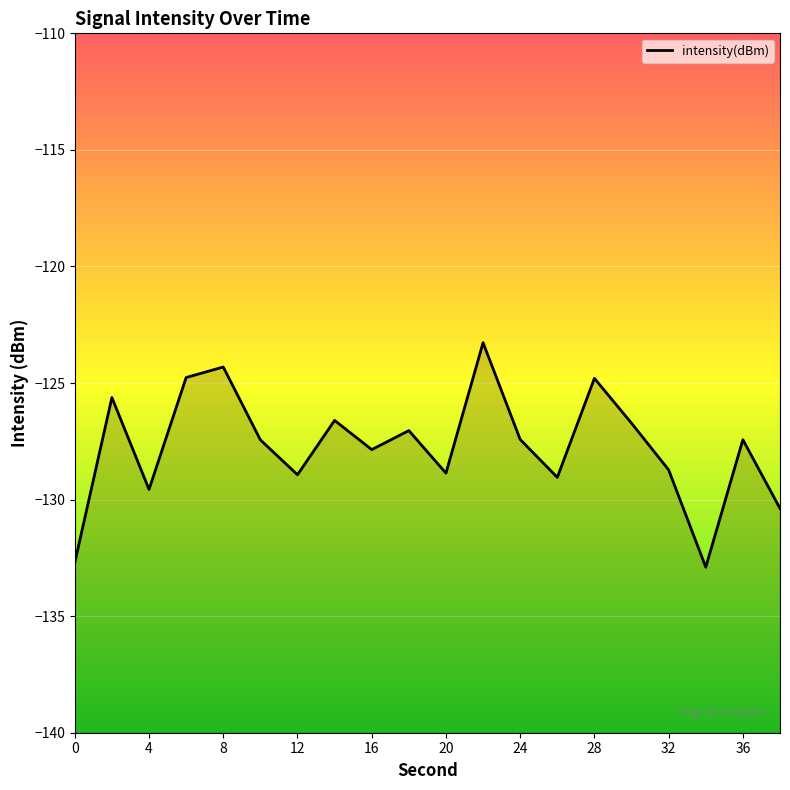

Read the value at 6.

-124.8